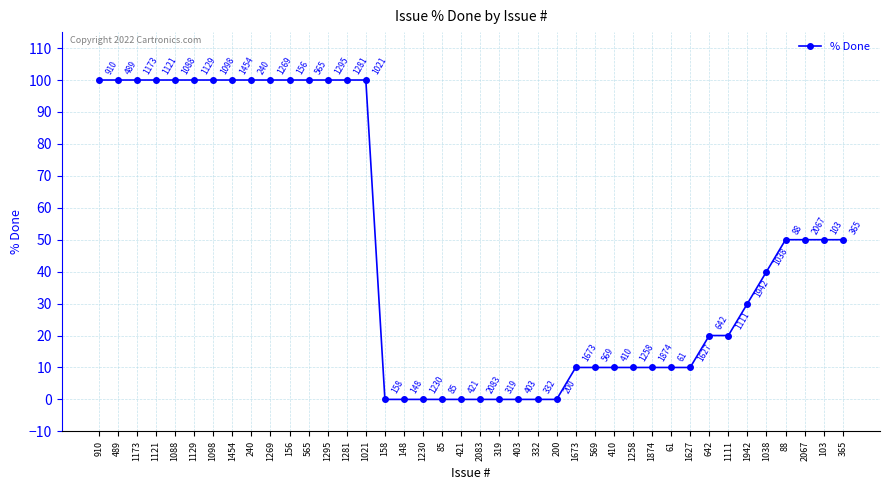

Is this an area chart (filled region under the line)?

No